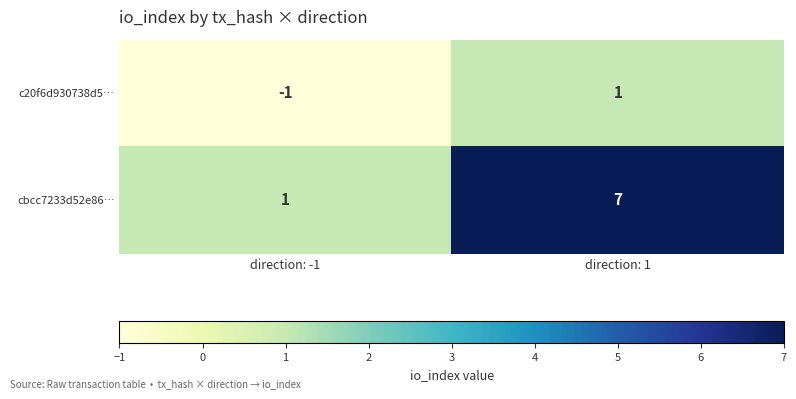

What is the average value of the cbcc7233d52e86… series?

4